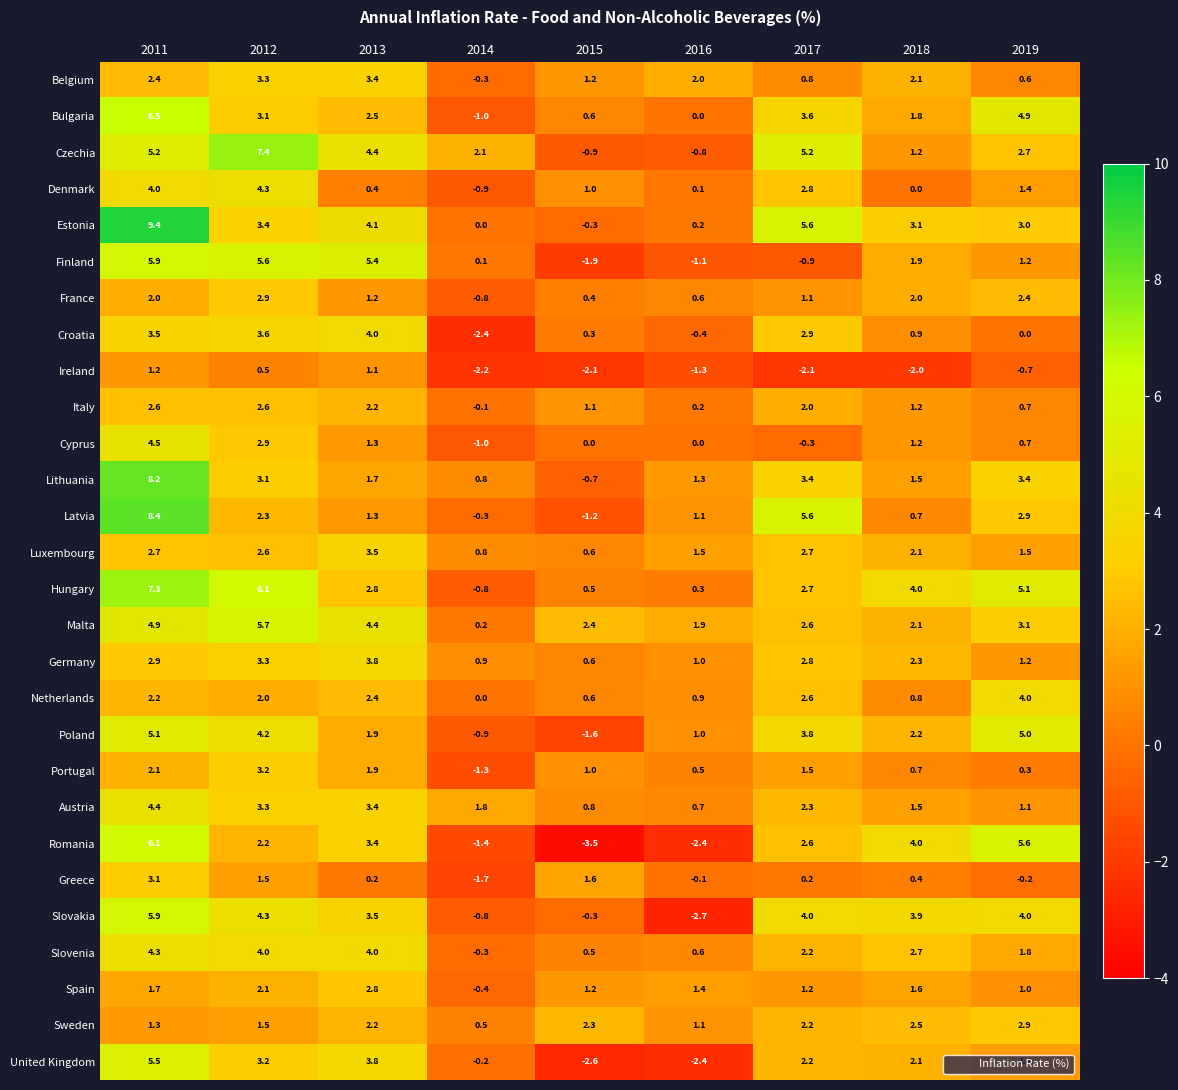

What is the difference between the Germany values at 2012 and 2014?

2.4